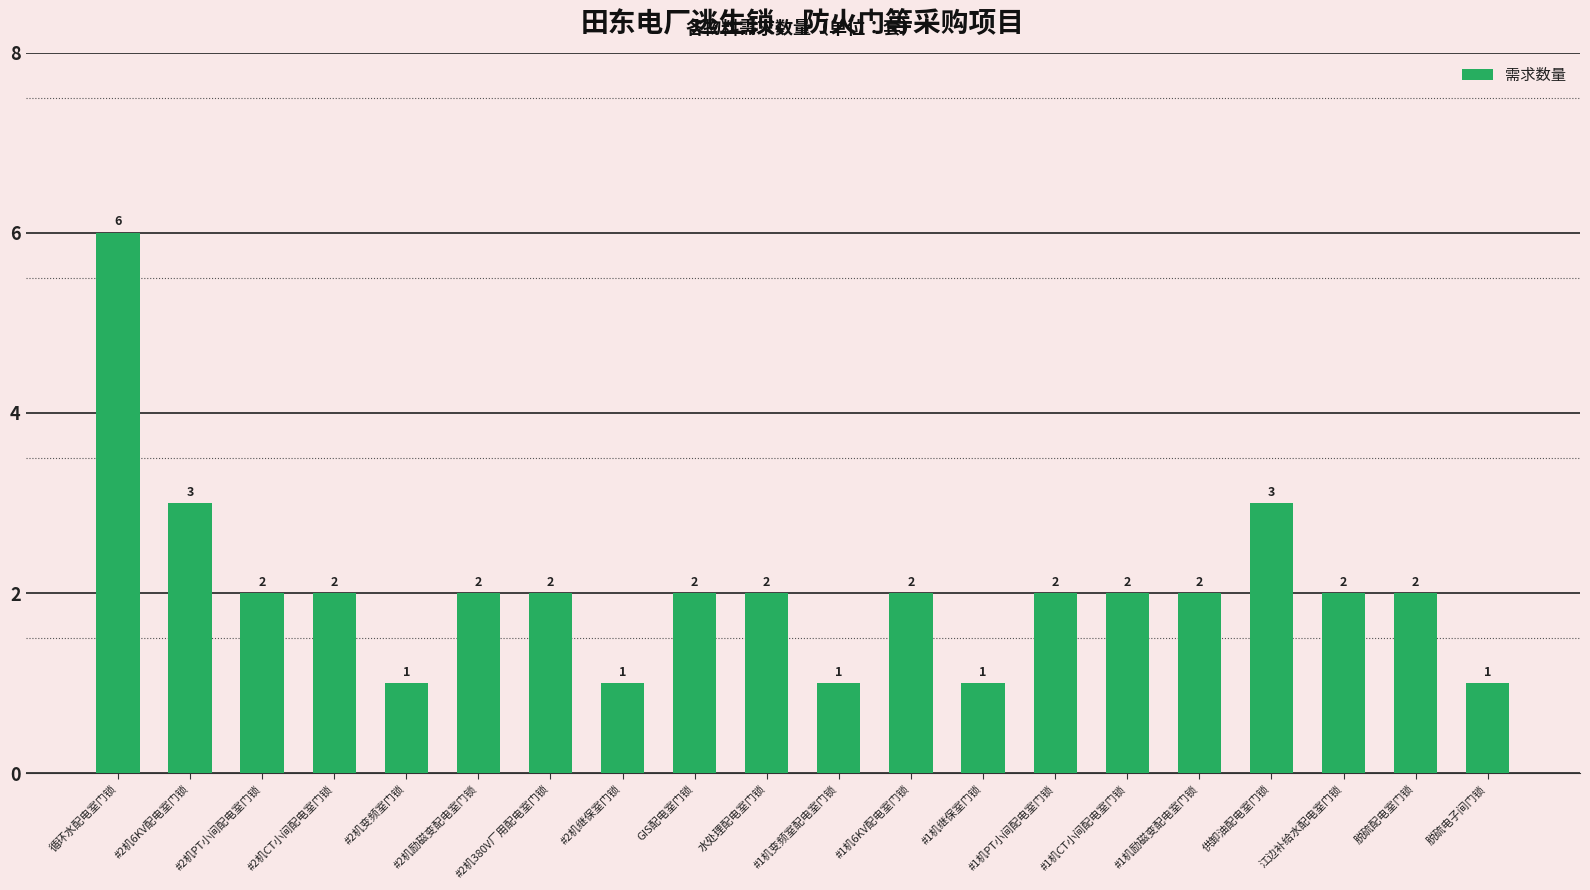

True or false: the data shows 3 at #2机励磁变配电室门锁.

False